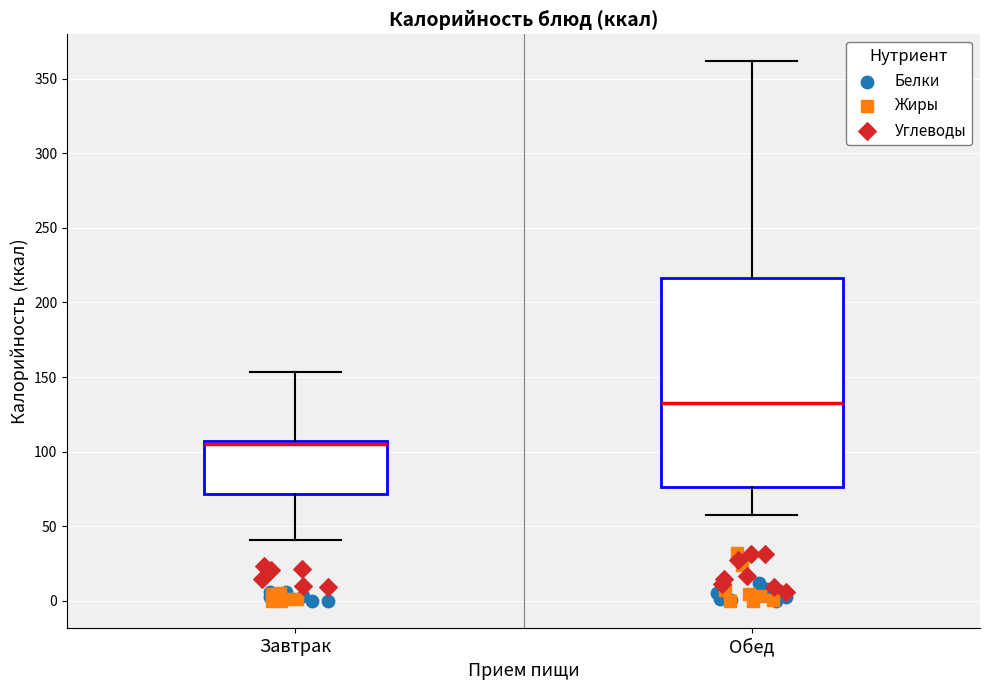

Where does the upper whisker of the box for Обед end on the y-axis? The values are not printed on the chart, so give them approximately, as read against the axis.

360